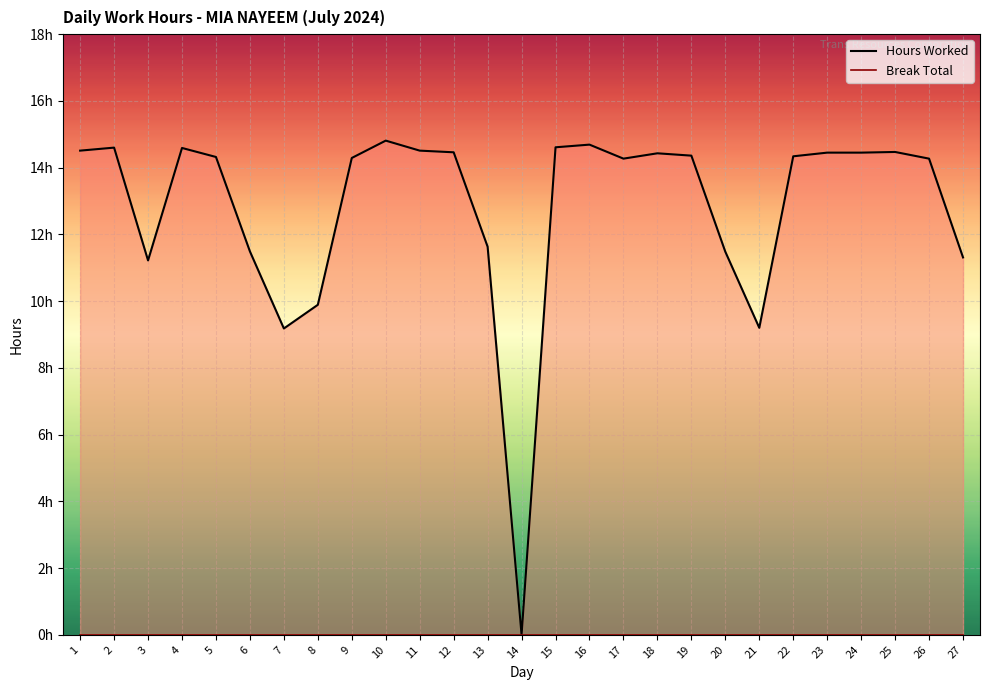

Which series has the widest spread of values?

Hours Worked